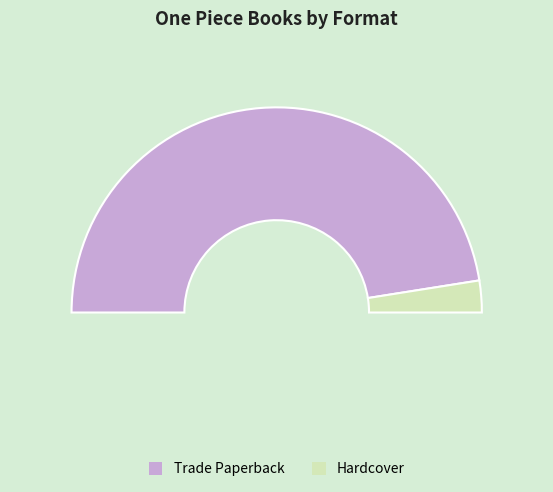

To the nearest percent, what is the combined percentage of Hardcover and Trade Paperback?

100%